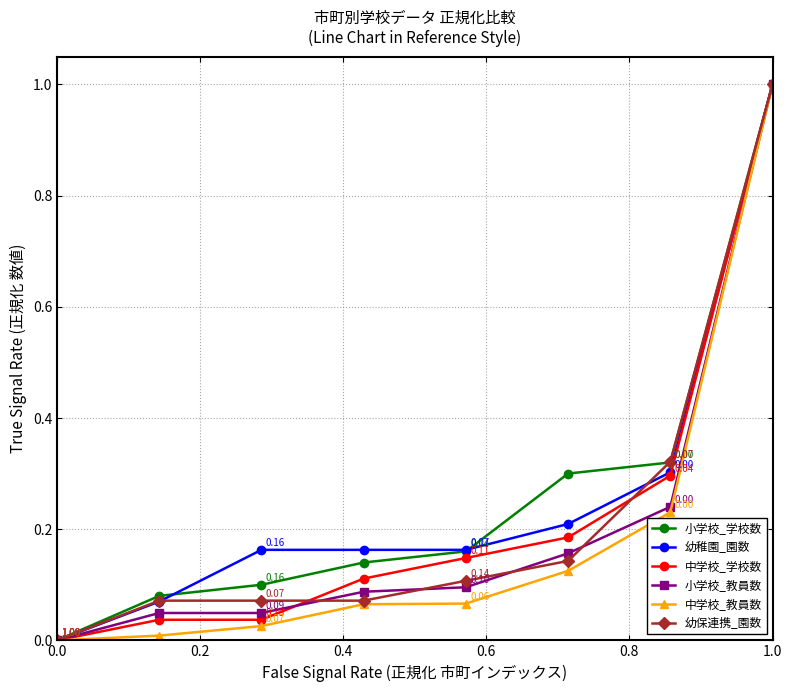

Which series has the largest total across all categories?

小学校_学校数